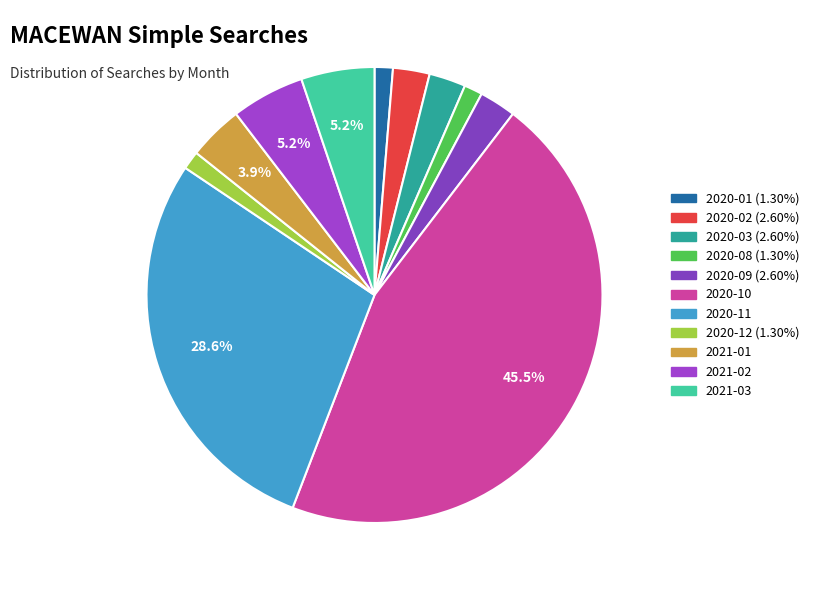

What is the largest slice in the pie chart?

2020-10